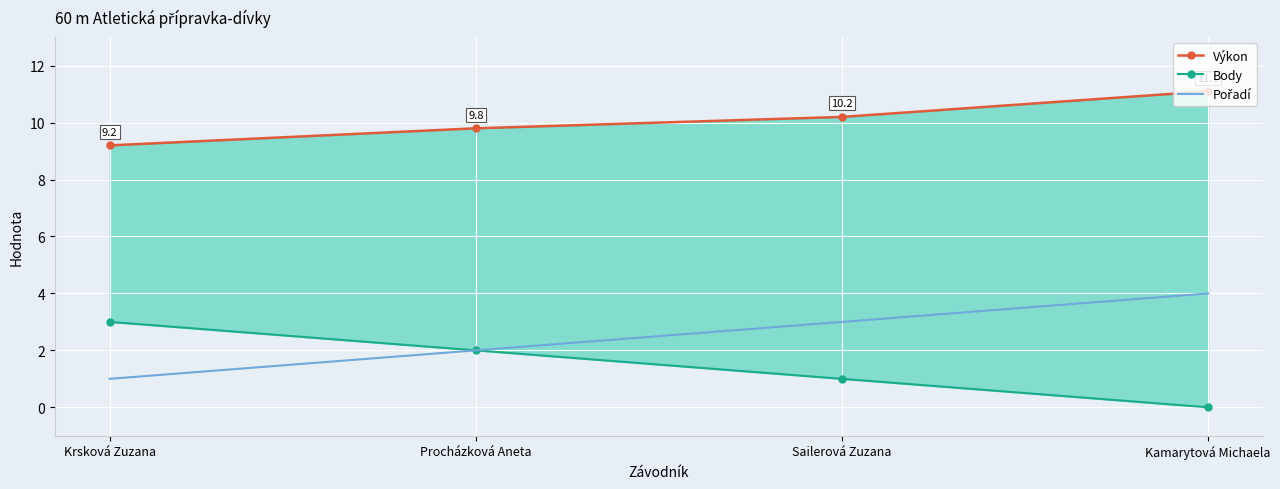

Is it true that Body equals 1.0 at Sailerová Zuzana?

True